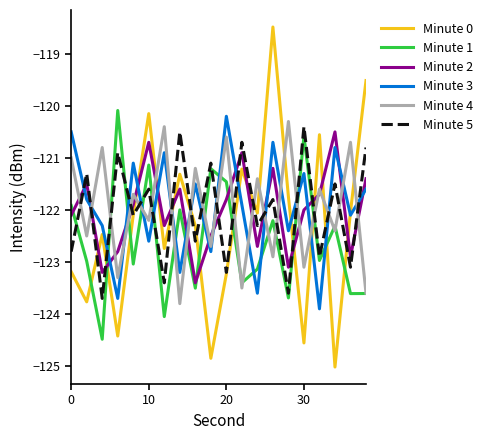

How many interior local valleys does the Minute 3 series have?

8